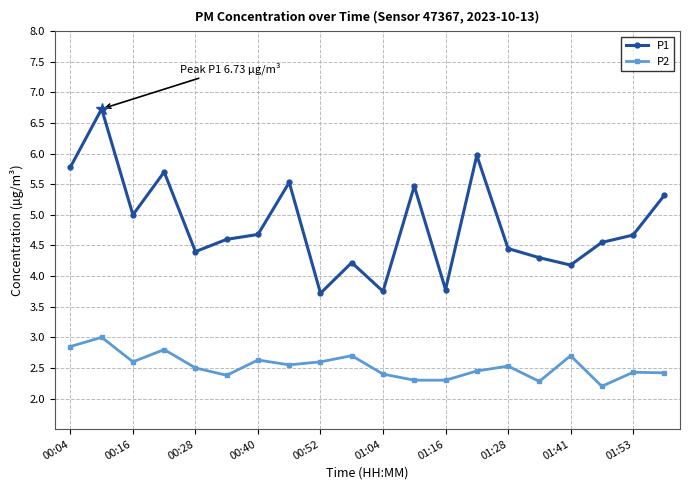

What is the maximum value for P2?

3.0